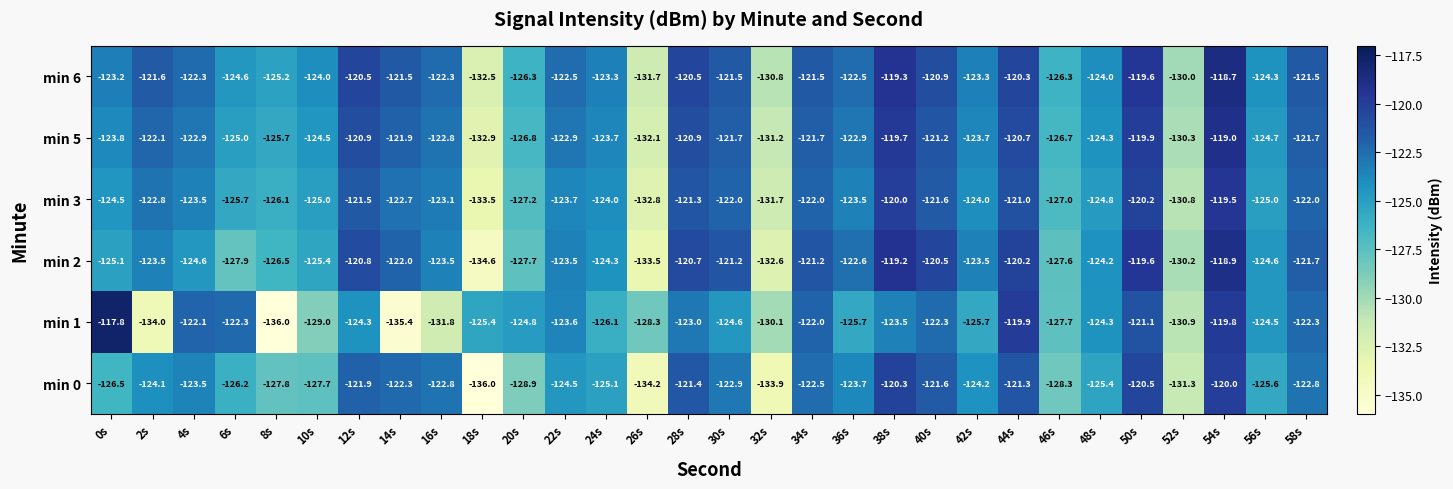

Is it true that min 2 equals -133.5 at 26s?

True